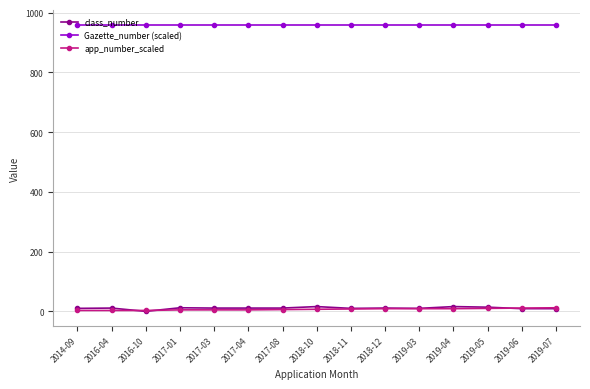

What is the label of the 9th point from the right?

2017-08